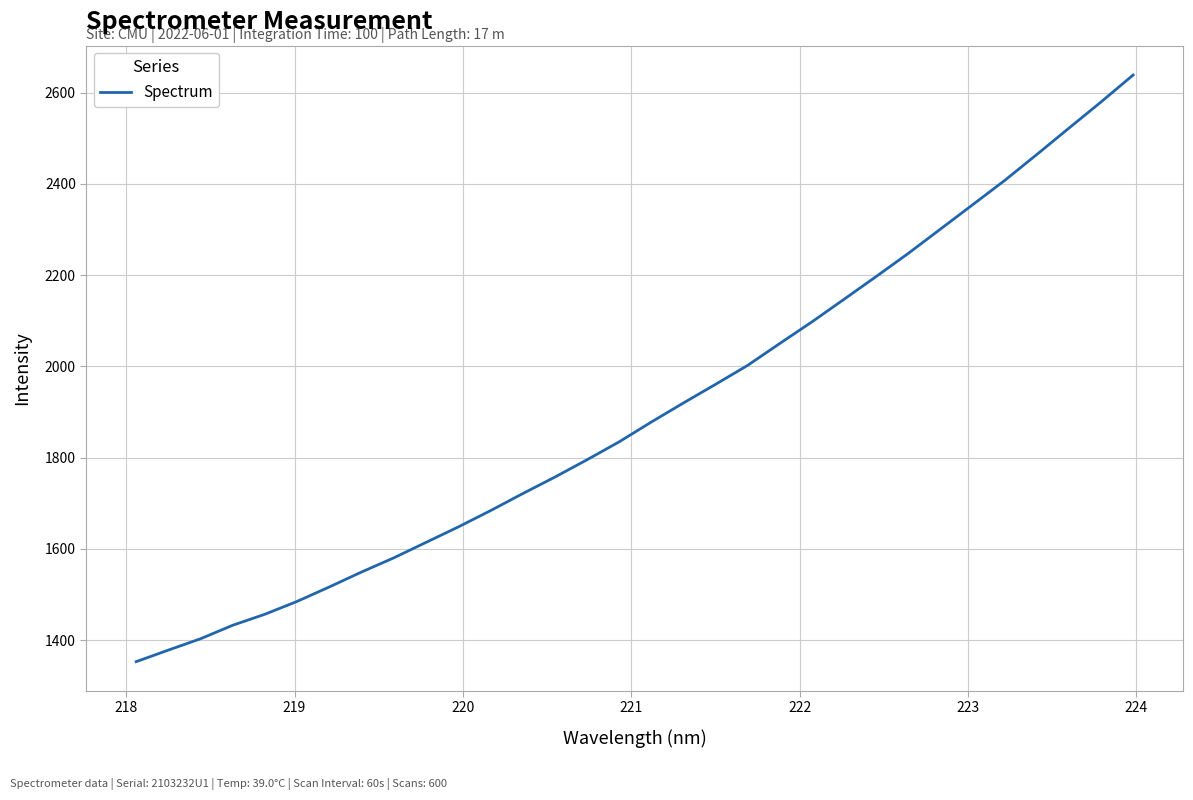

What is the minimum value shown in the chart?

1352.8